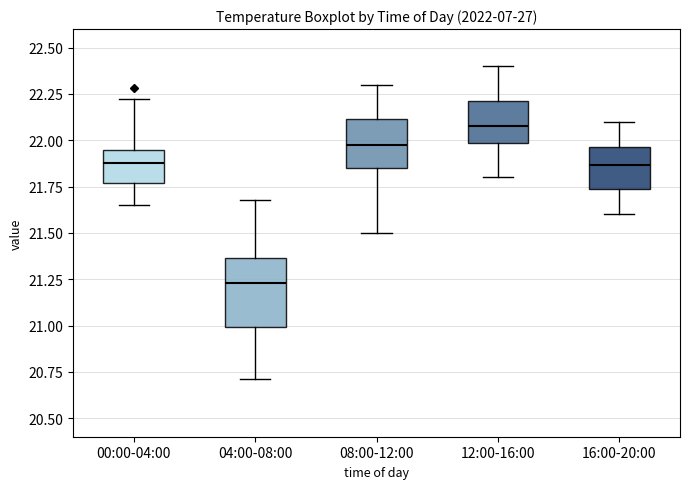

Reading left to right, read every box against the y-axis: the position of its median line, the range the box covers, and the ends of its whiskers. The values are not printed on the chart, so give them approximately, as read against the axis.

00:00-04:00: median 21.90, box 21.75 to 21.95, whiskers 21.65 to 22.20
04:00-08:00: median 21.25, box 21.00 to 21.35, whiskers 20.70 to 21.70
08:00-12:00: median 22.00, box 21.85 to 22.10, whiskers 21.50 to 22.30
12:00-16:00: median 22.10, box 22.00 to 22.20, whiskers 21.80 to 22.40
16:00-20:00: median 21.85, box 21.75 to 21.95, whiskers 21.60 to 22.10